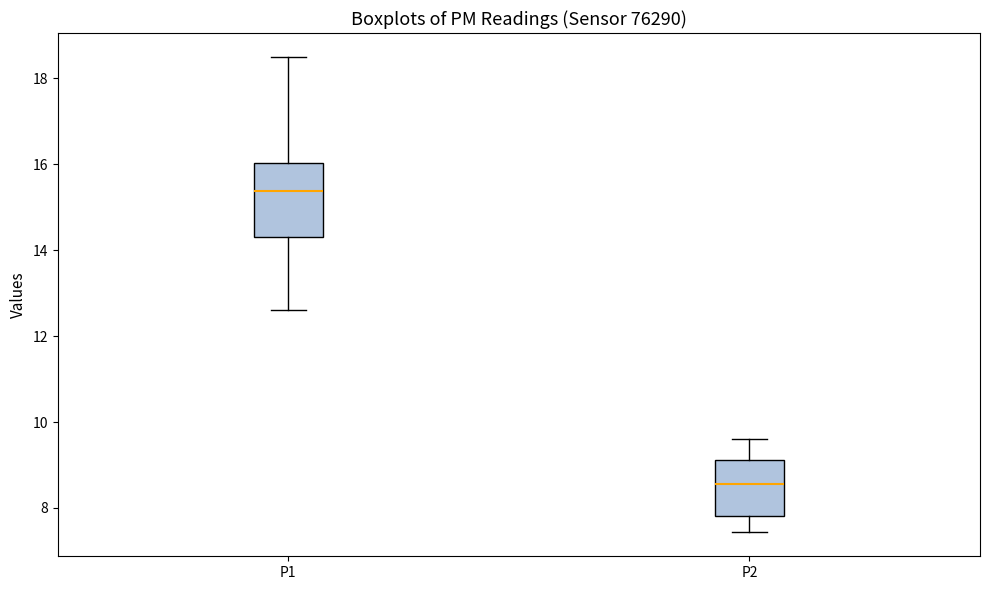

Reading left to right, read every box against the y-axis: the position of its median line, the range the box covers, and the ends of its whiskers. The values are not printed on the chart, so give them approximately, as read against the axis.

P1: median 15.4, box 14.2 to 16.0, whiskers 12.6 to 18.6
P2: median 8.6, box 7.8 to 9.2, whiskers 7.4 to 9.6